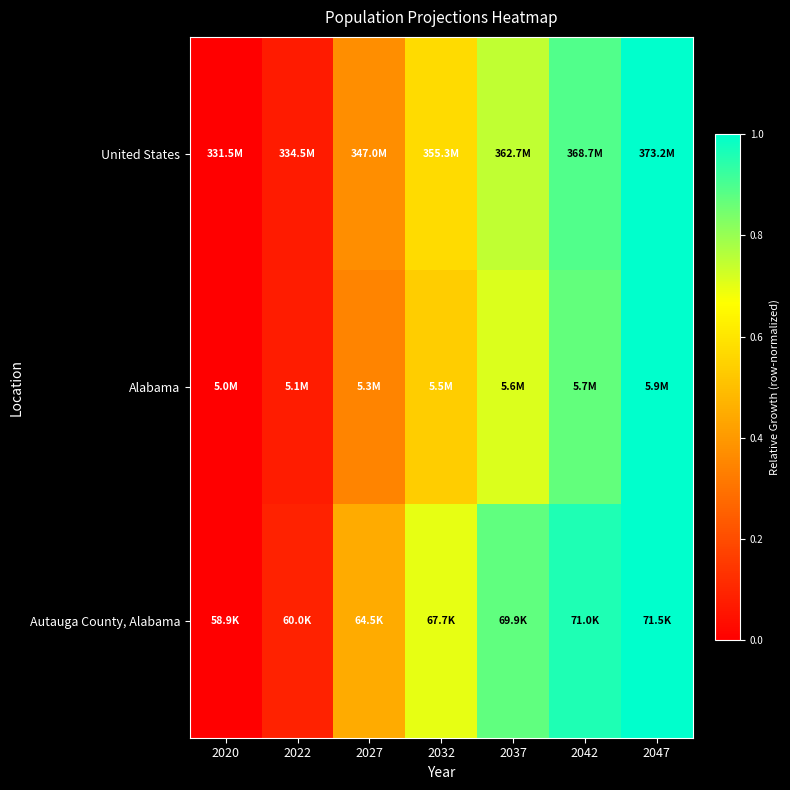

Which series changed the most between 2037 and 2047?

Alabama